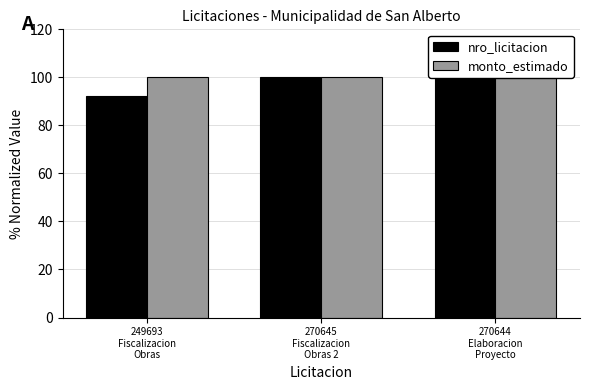

Rank the series at 249693
Fiscalizacion
Obras from highest to lowest value.

monto_estimado, nro_licitacion